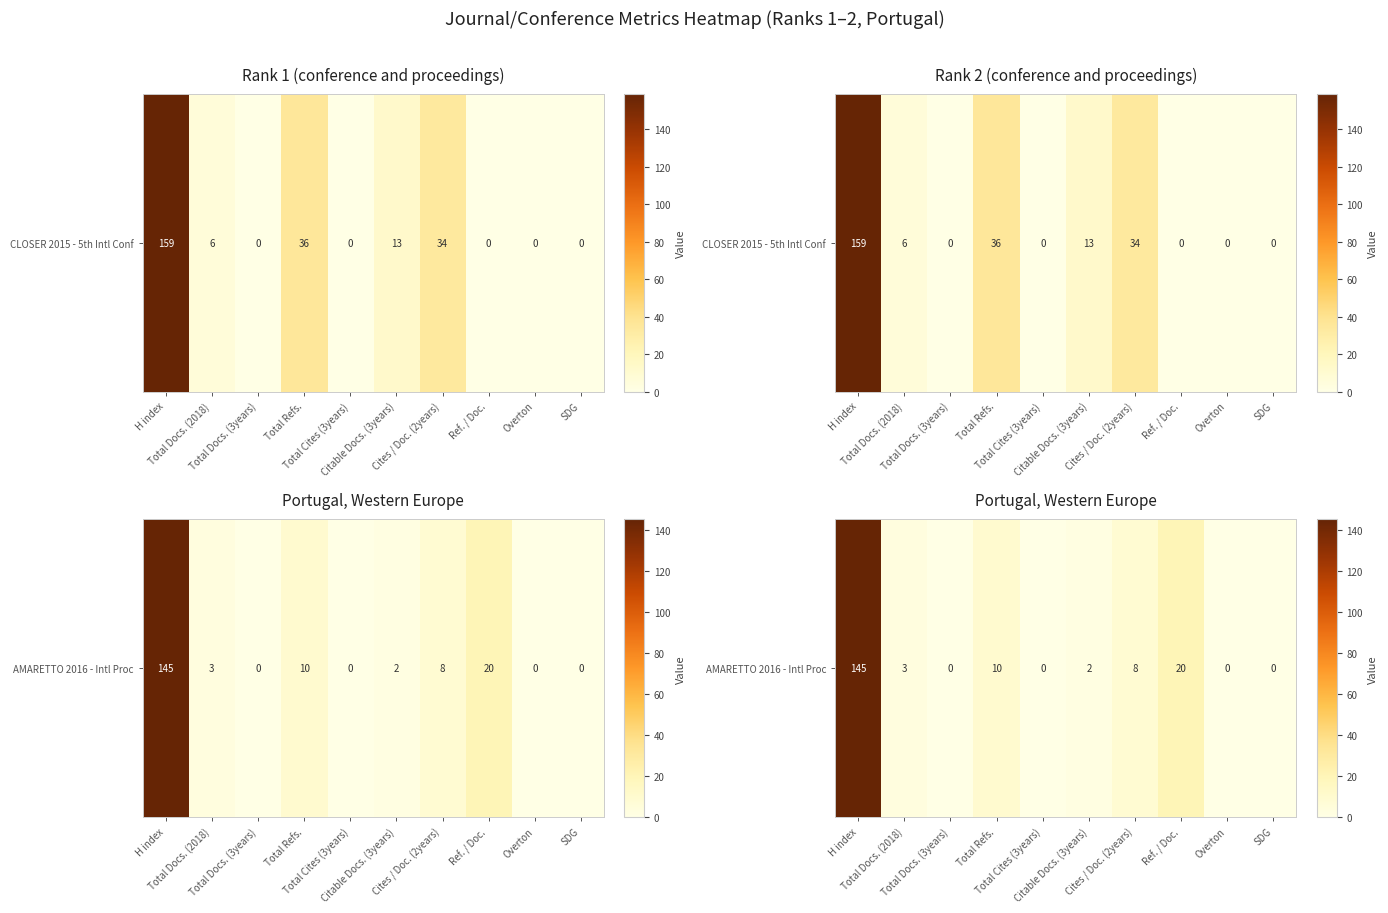

How many distinct data groups are displayed?

1